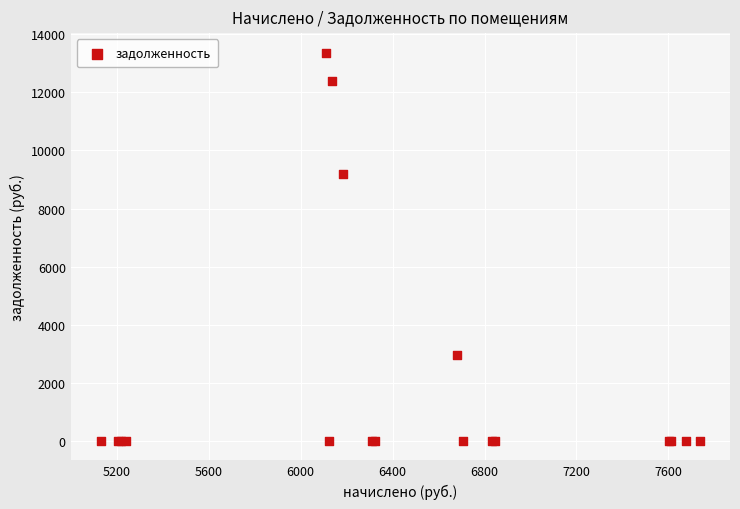

What Y value in the scatter plot is closest to 6686?

9199.3